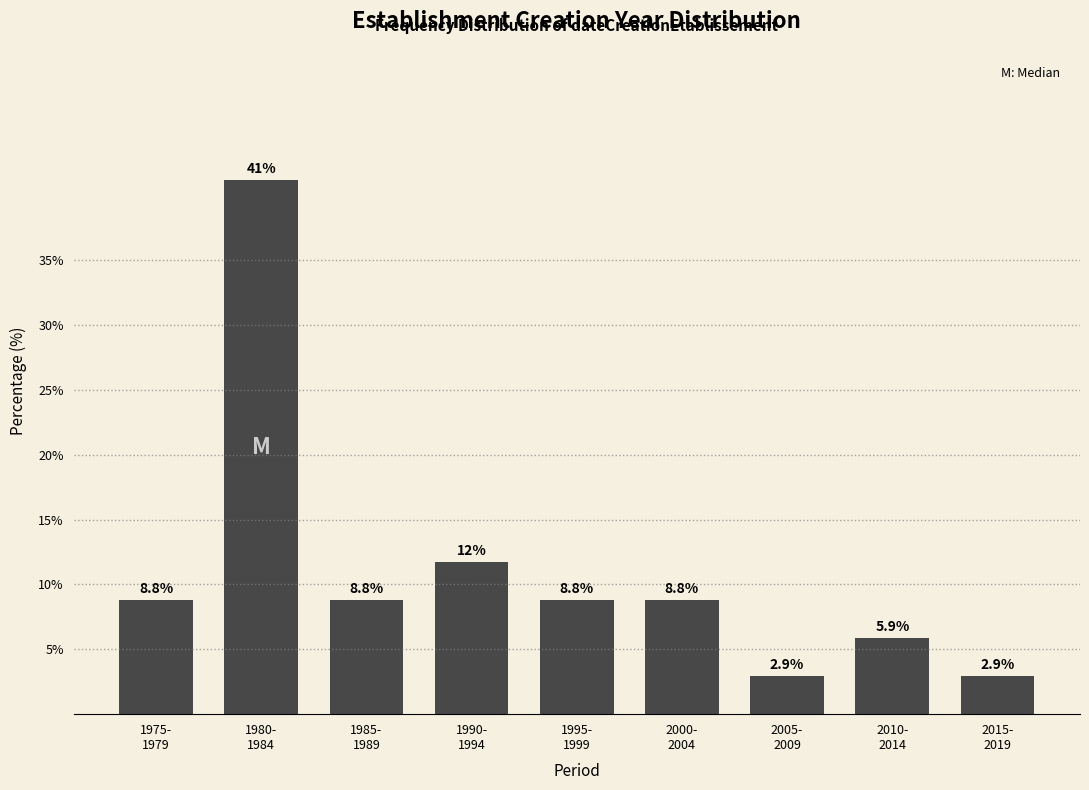

Reading right to left, list all the values displayed in this chart.

2.9	5.9	2.9	8.8	8.8	11.8	8.8	41.2	8.8